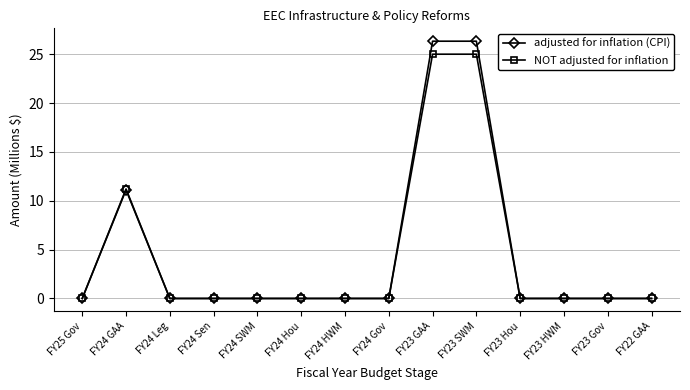

What is the label of the 7th point from the right?

FY24 Gov